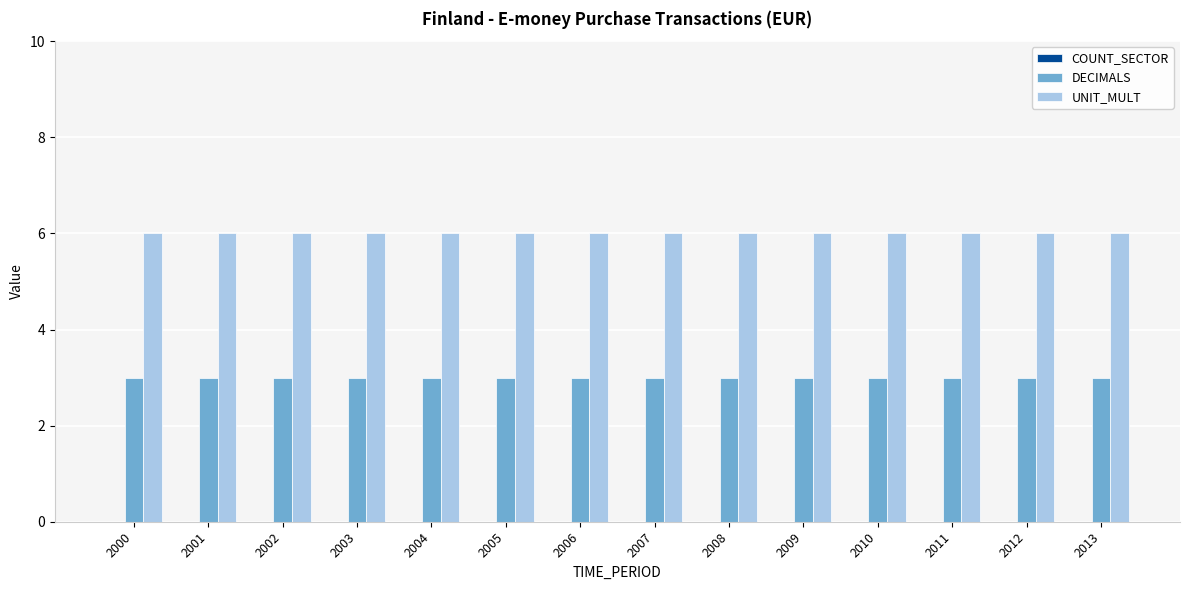

What is the spread (max minus min) of values at 2005?

3